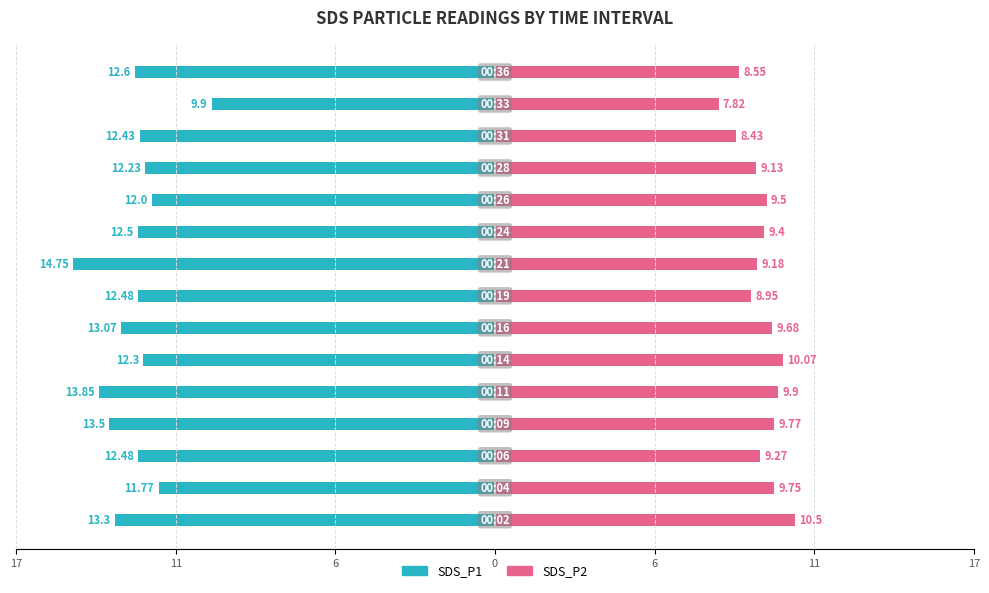

How many values in the SDS_P1 series exceed -12?

2